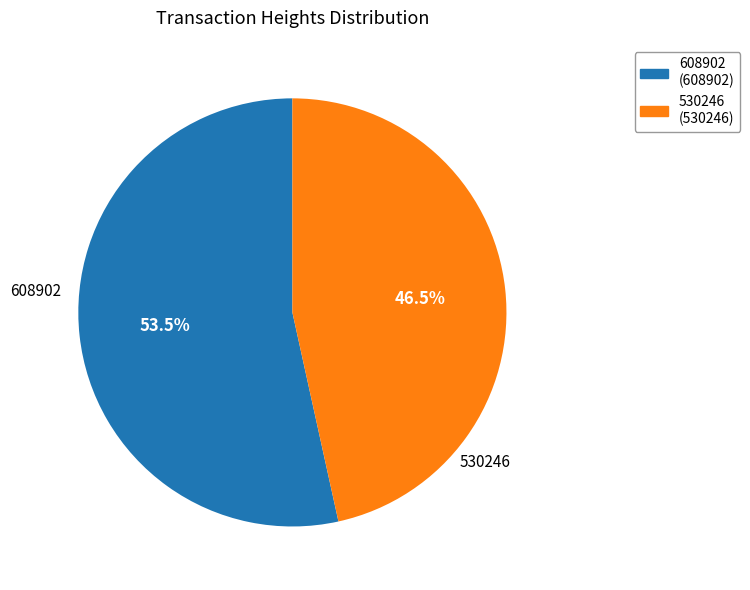

What is the total percentage of 608902 and 530246?

100.0%